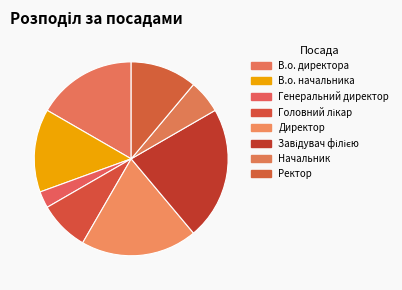

Is В.о. начальника the majority of the pie?

No